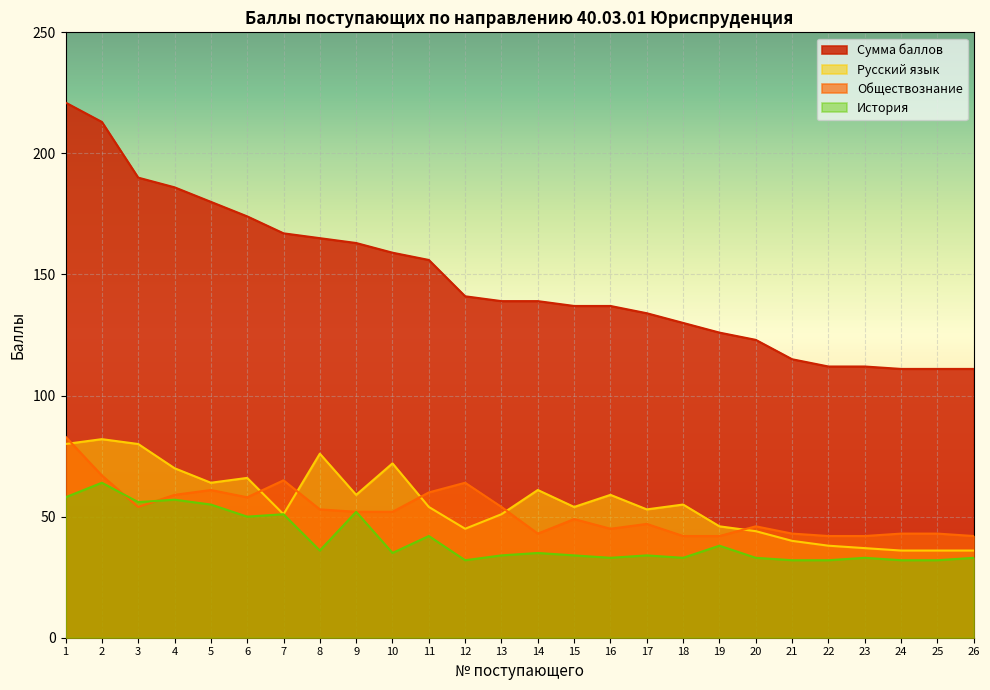

Which series changed the most between 20 and 21?

Сумма баллов